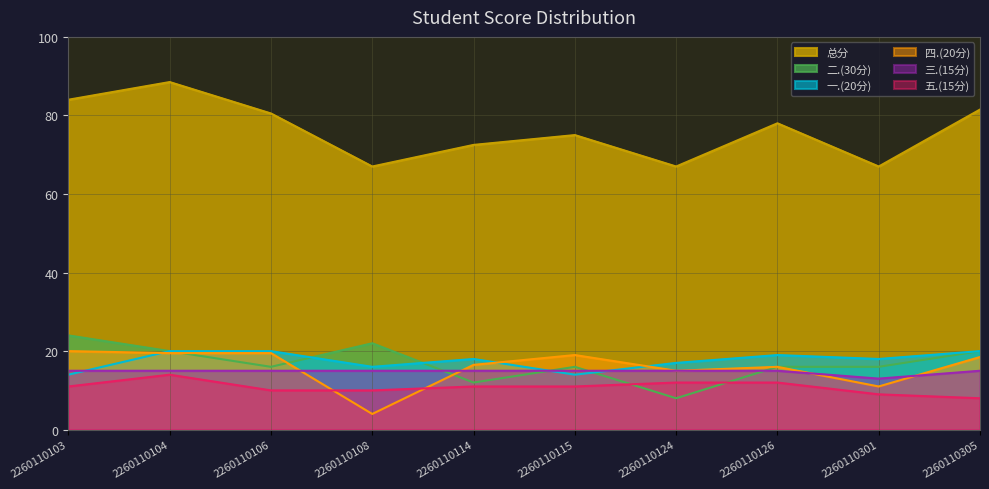

How many values in the 总分 series exceed 78?

4